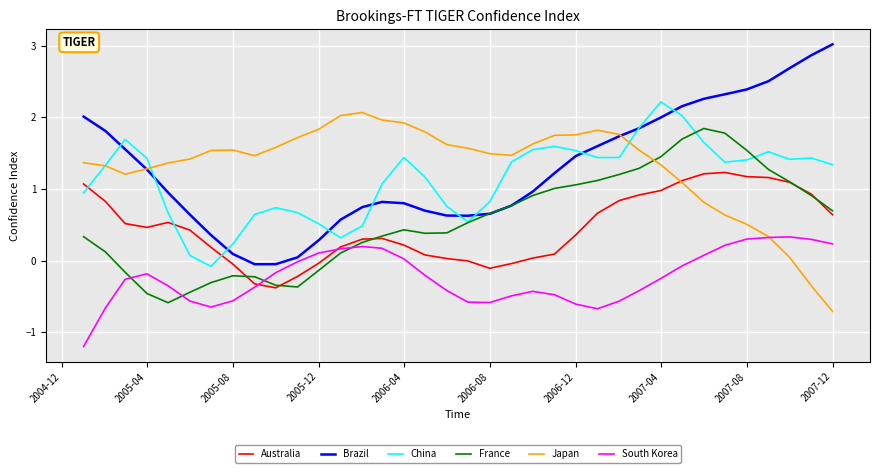

What is the maximum value shown in the chart?

3.0